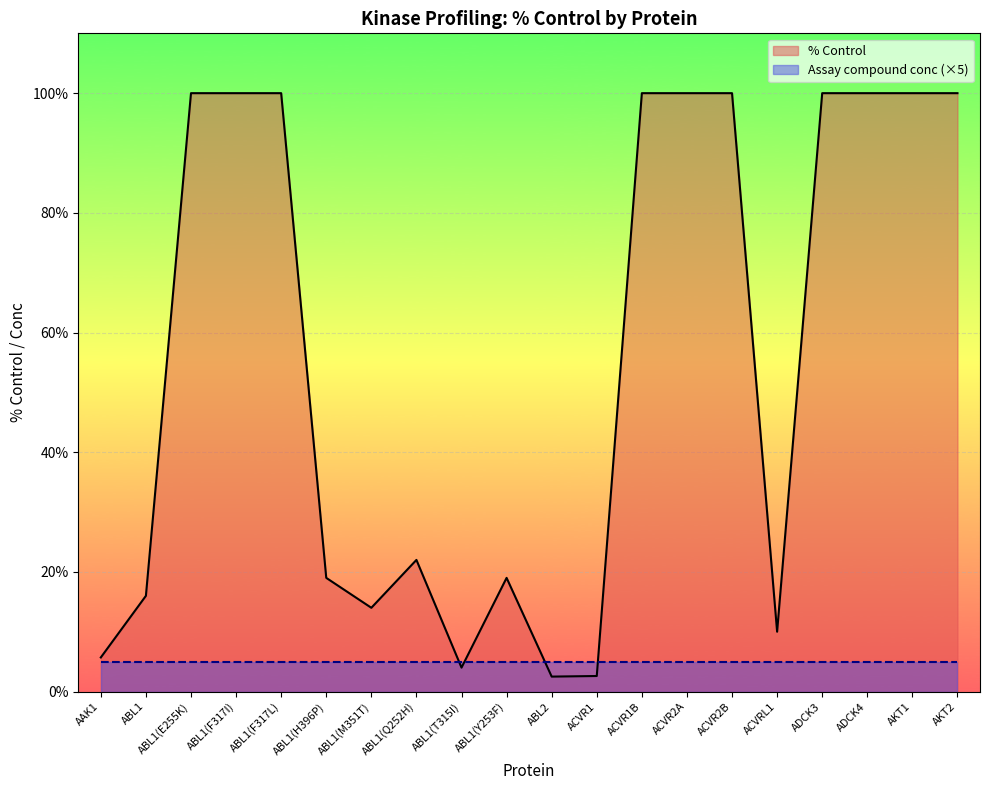

Approximately how many times larger is the value at ACVR2A compared to ACVRL1?

10.0